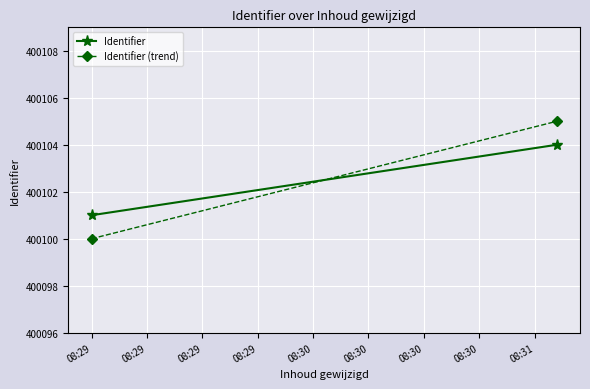

Reading left to right, what are all the values shown in this chart?

Identifier: 400101	400104
Identifier (trend): 400100	400105